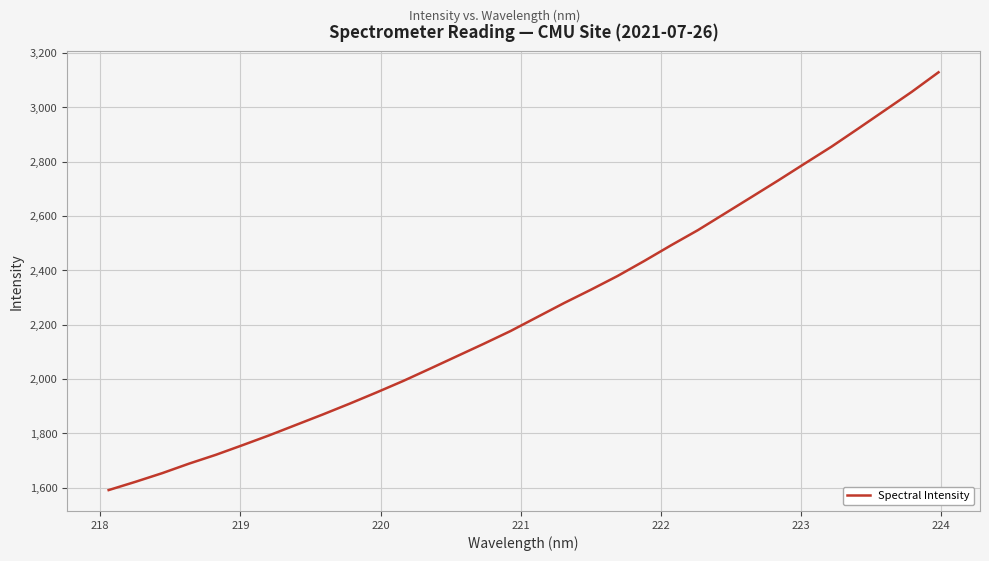

What is the maximum value shown in the chart?

3129.3